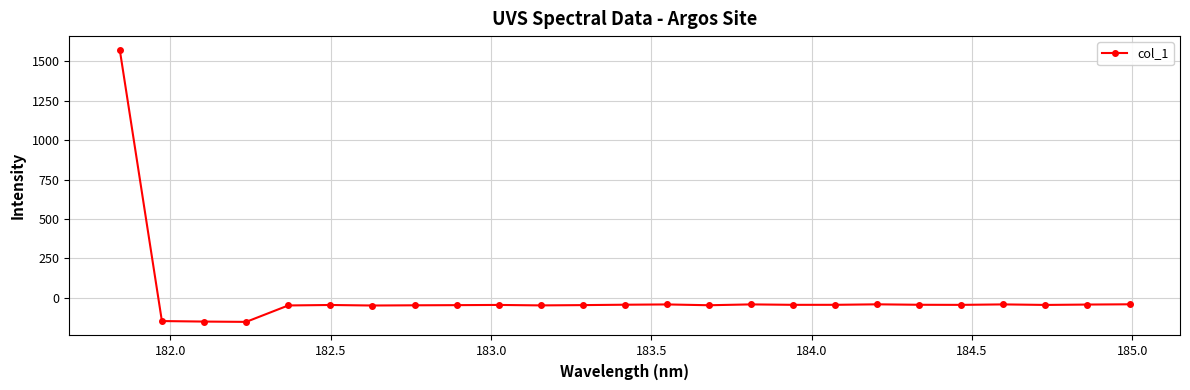

What is the minimum value shown in the chart?

-154.2